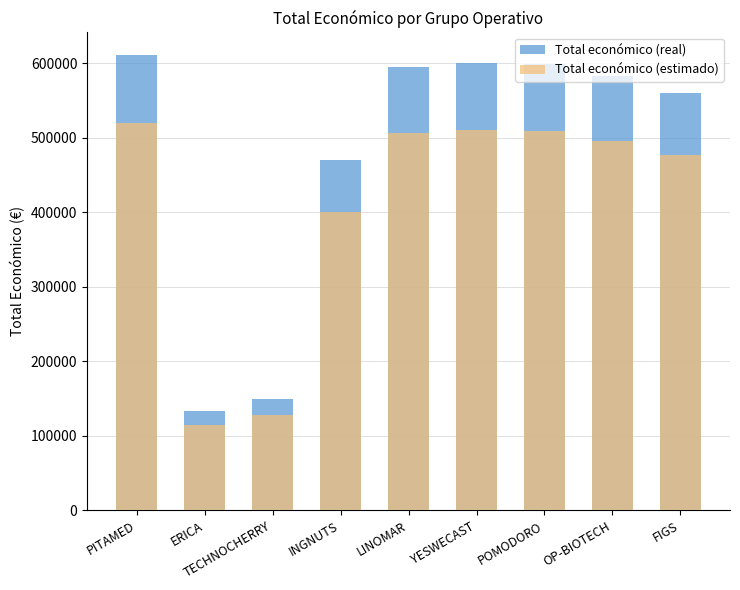

What is the difference between the maximum and minimum values in the Total económico (real) series?

476777.0